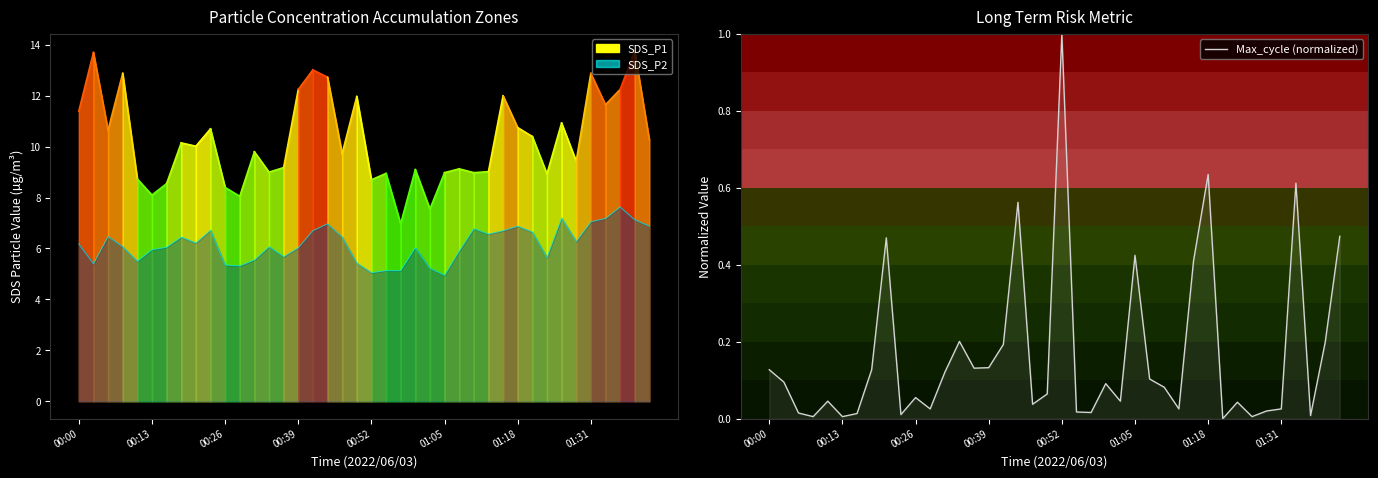

Is it true that the value at 8 is 0.1?

False